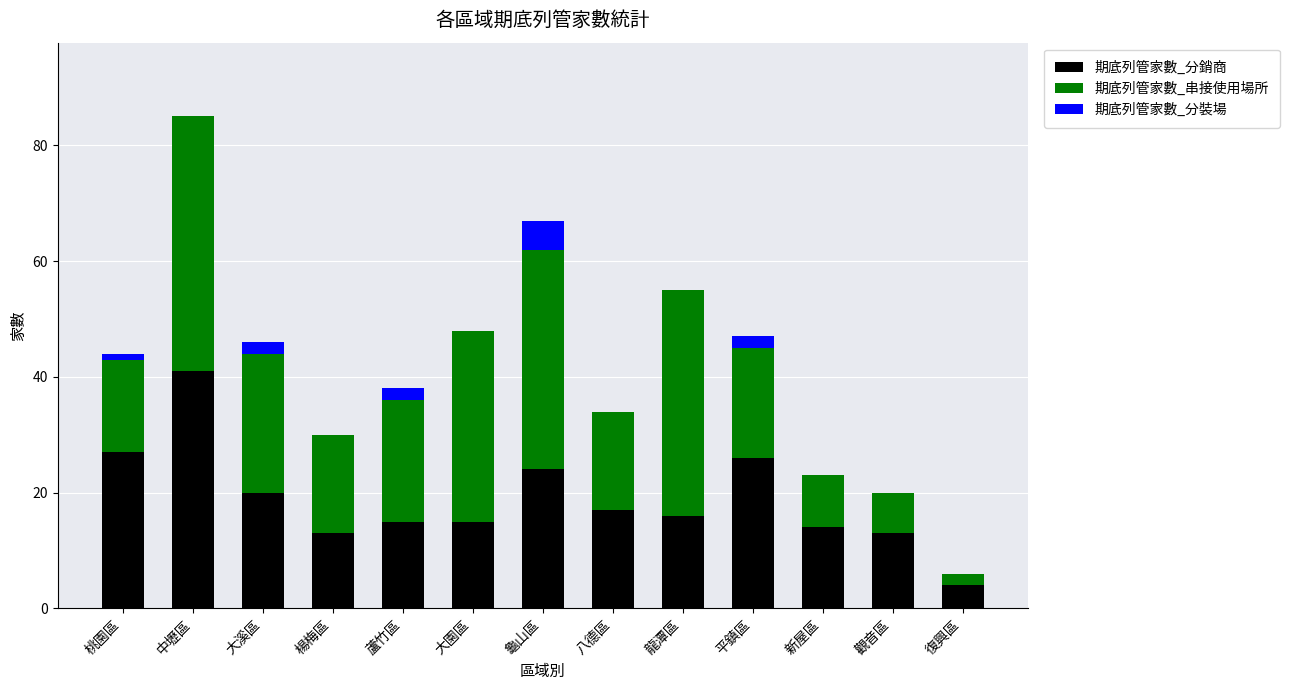

True or false: 期底列管家數_分銷商 has a value of 38 at 平鎮區.

False